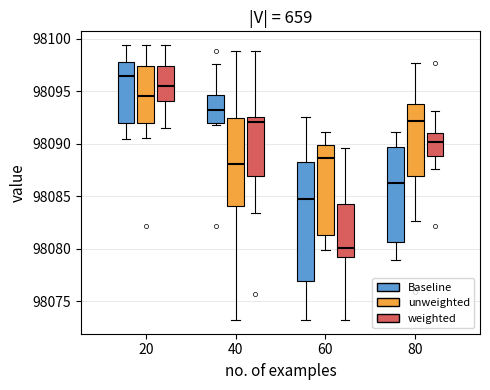

Which box has the highest median line?

20 (Baseline)